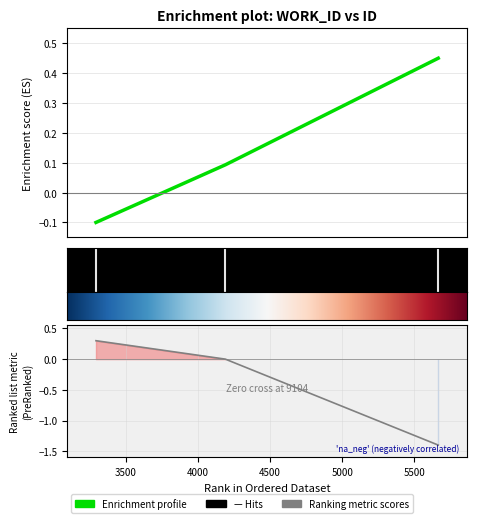

What is the value of the 1st point from the left?

-0.1